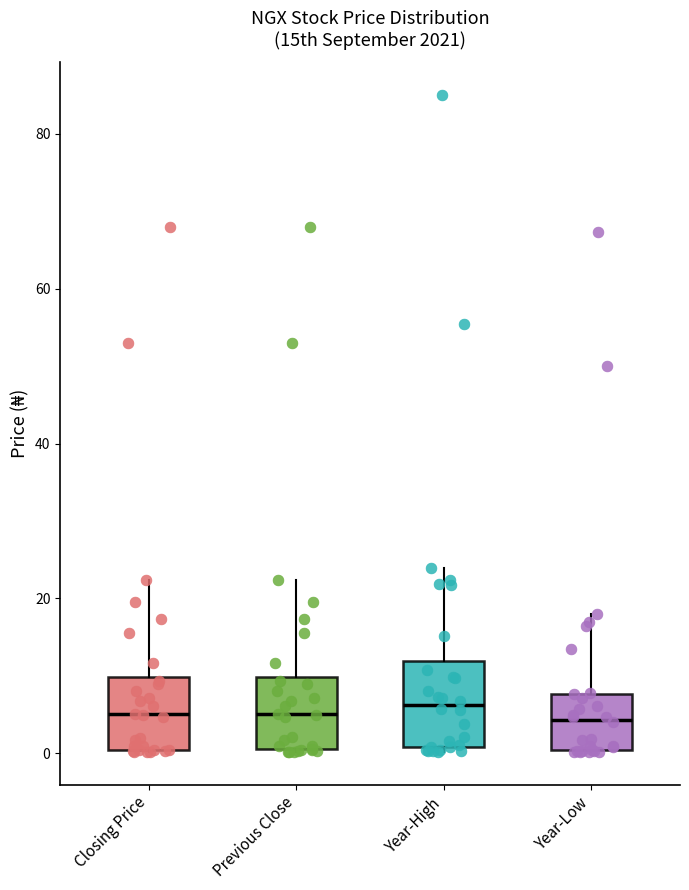

Reading left to right, read every box against the y-axis: the position of its median line, the range the box covers, and the ends of its whiskers. The values are not printed on the chart, so give them approximately, as read against the axis.

Closing Price: median 6, box 0 to 10, whiskers 0 to 22
Previous Close: median 6, box 0 to 10, whiskers 0 to 22
Year-High: median 6, box 0 to 12, whiskers 0 to 24
Year-Low: median 4, box 0 to 8, whiskers 0 to 18